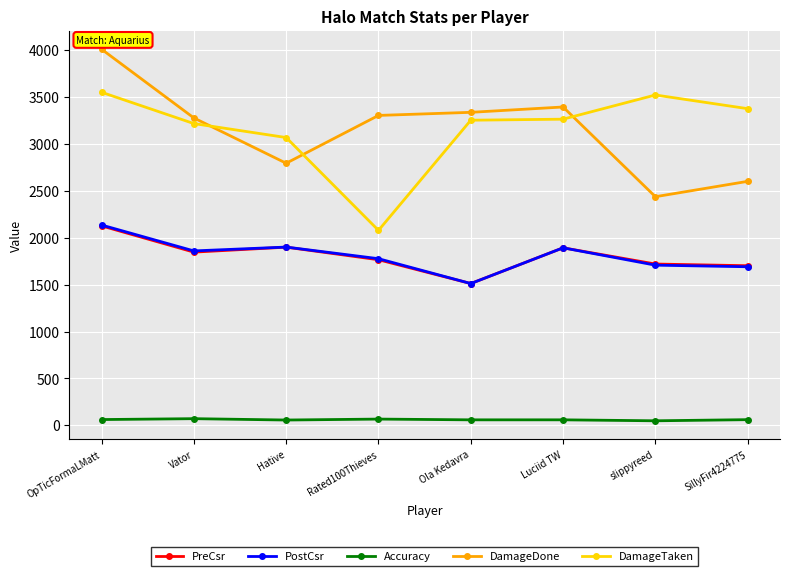

At which category is the sum across all series the highest?

OpTicFormaLMatt